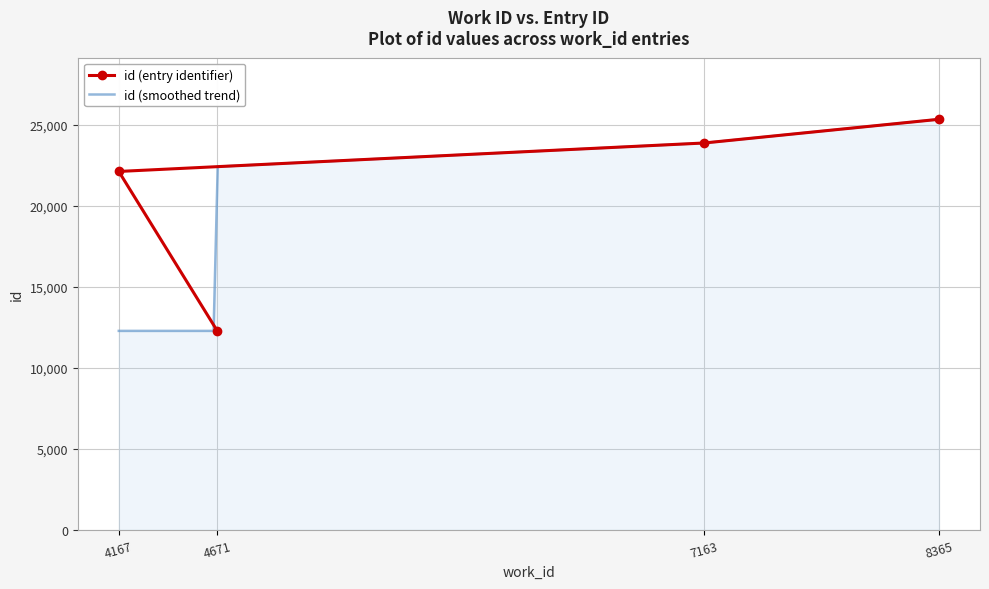

At which category does the chart reach its peak across all series?

8365